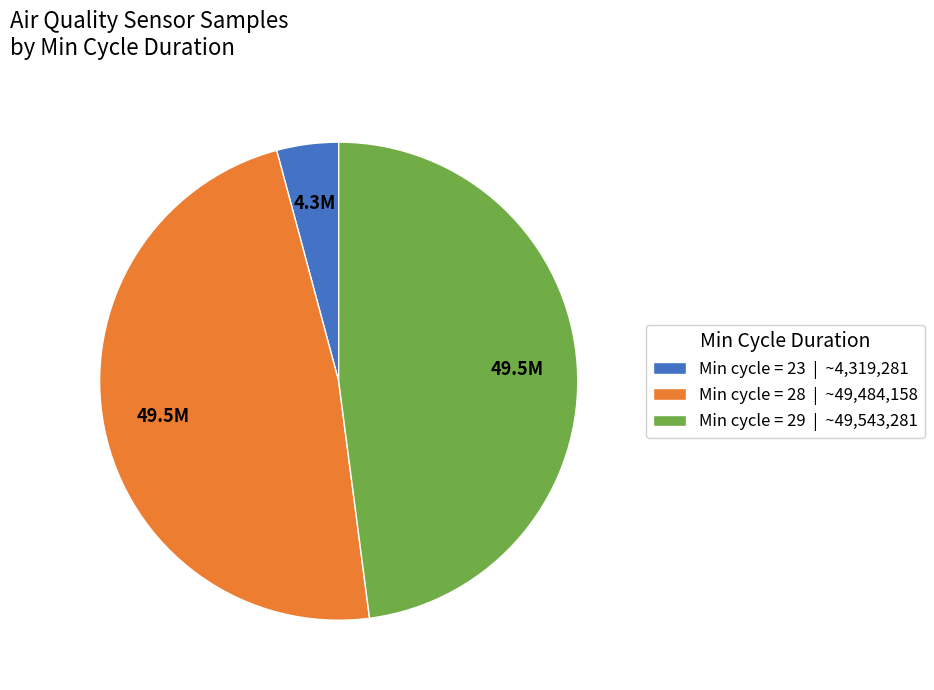

Count the number of slices in the pie.

3